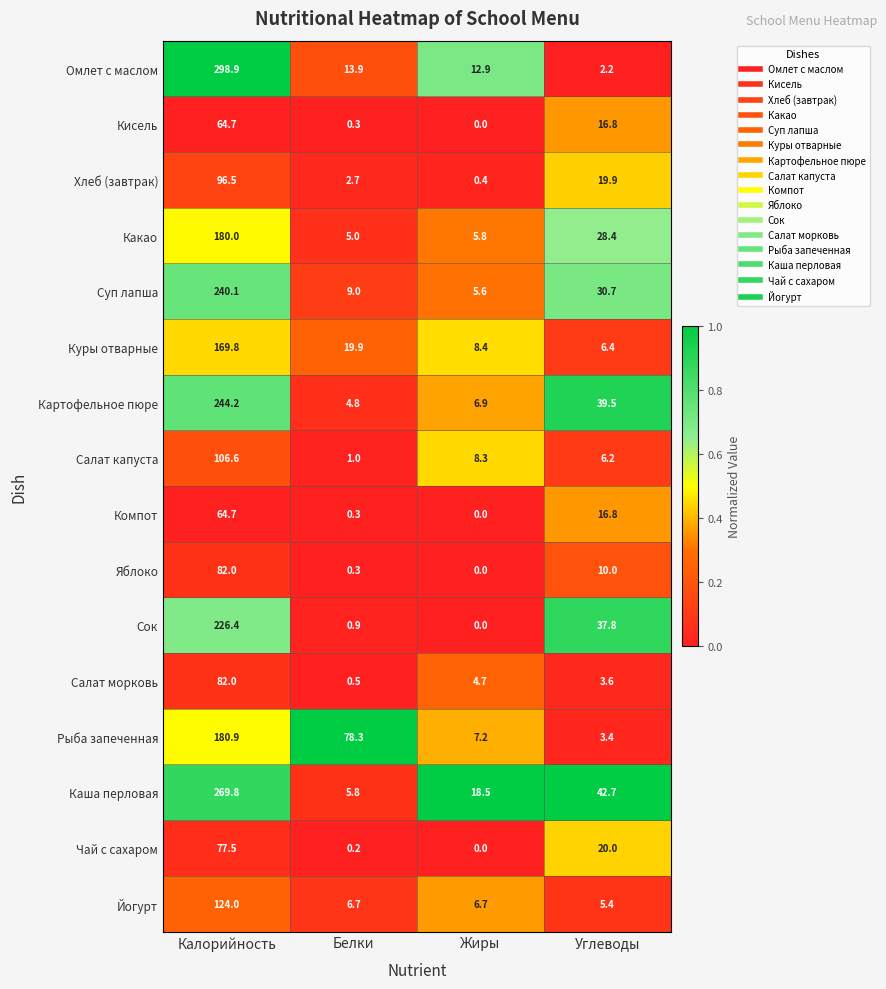

The Сок series shows 0.9 at Белки. True or false?

True